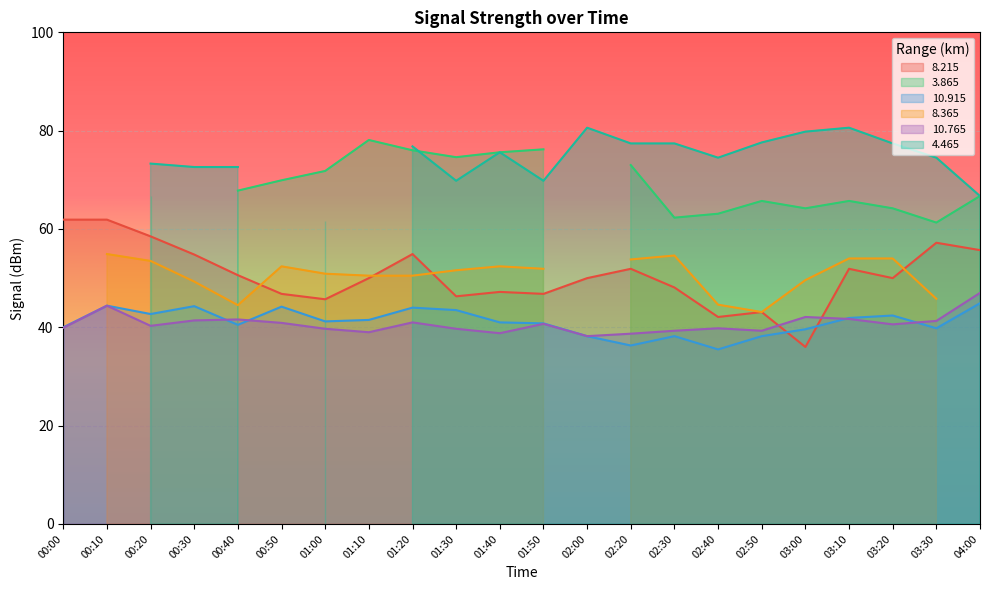

What is the approximate value of  10.765 at 03:10?

41.7